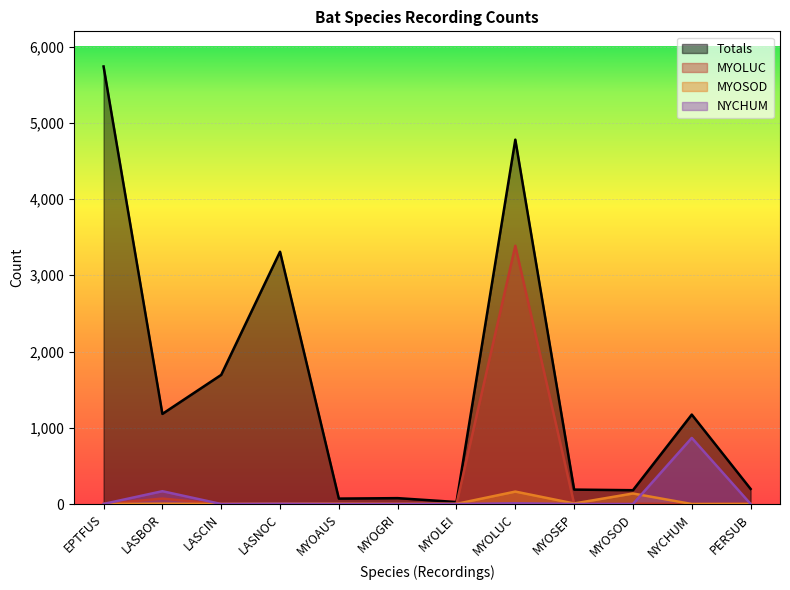

What is the value of the NYCHUM point at the 2nd from the left?

168